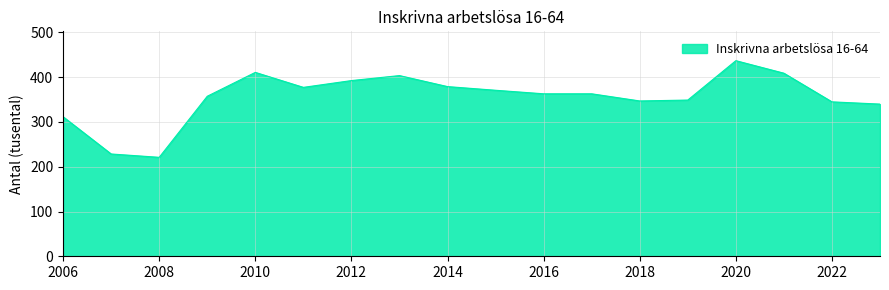

What is the minimum value shown in the chart?

221.1